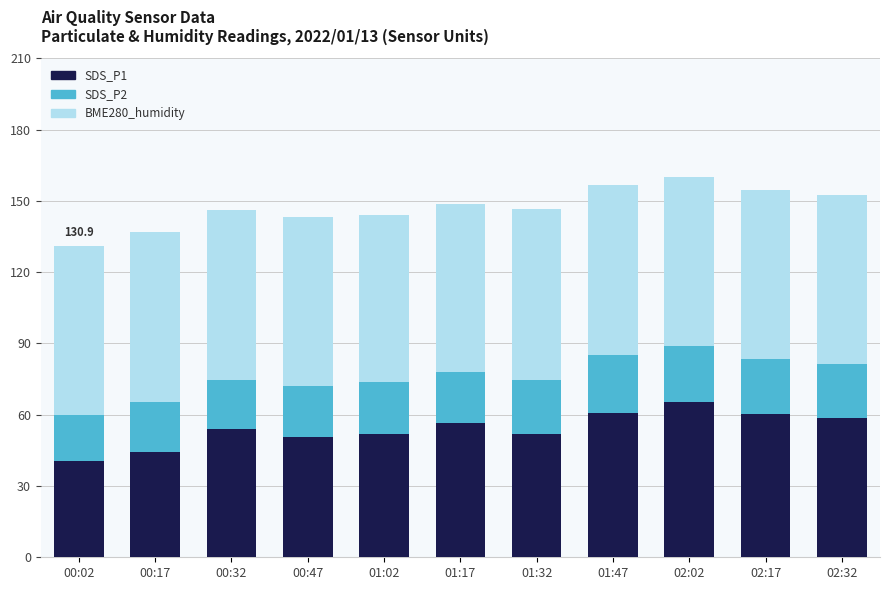

What is the difference between the second highest and minimum values in the SDS_P1 series?

20.2